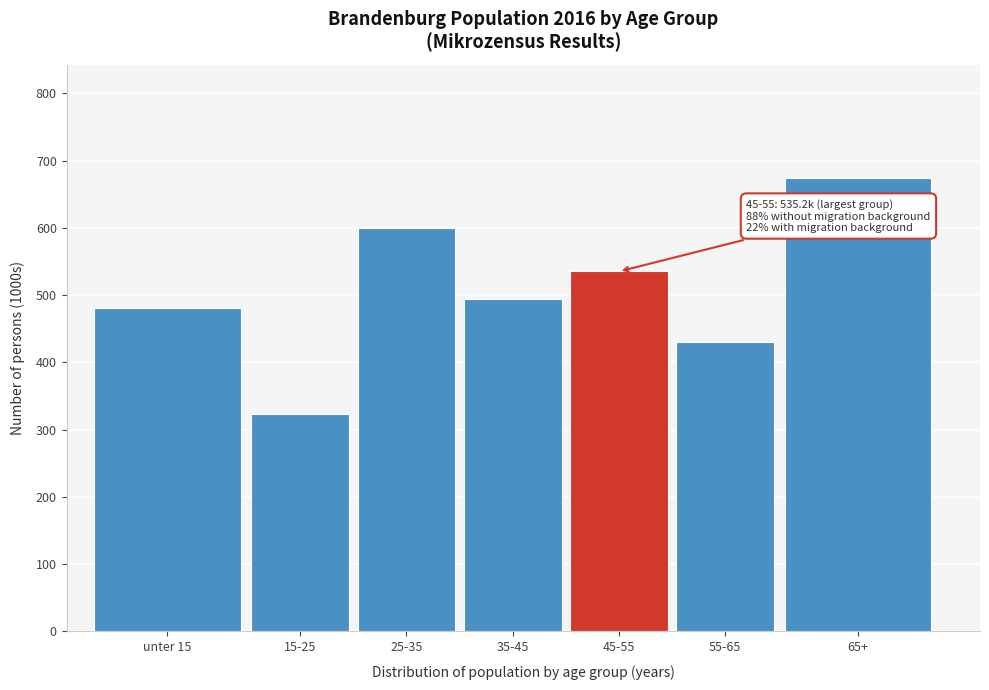

What is the sum of all values?

3537.1